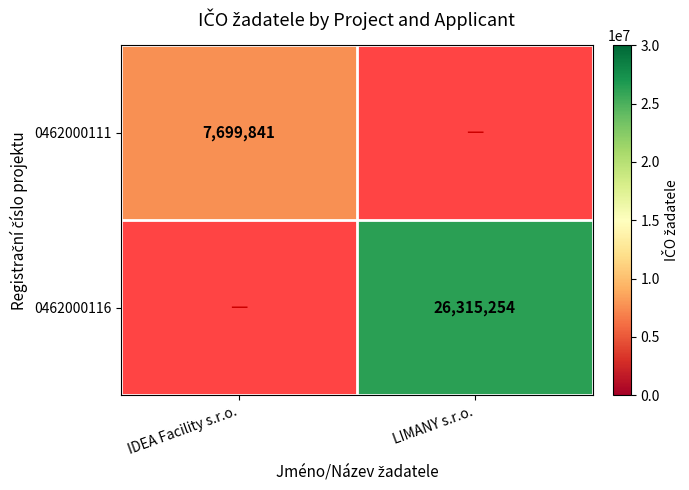

Which category has the lowest value across all series?

IDEA Facility s.r.o.